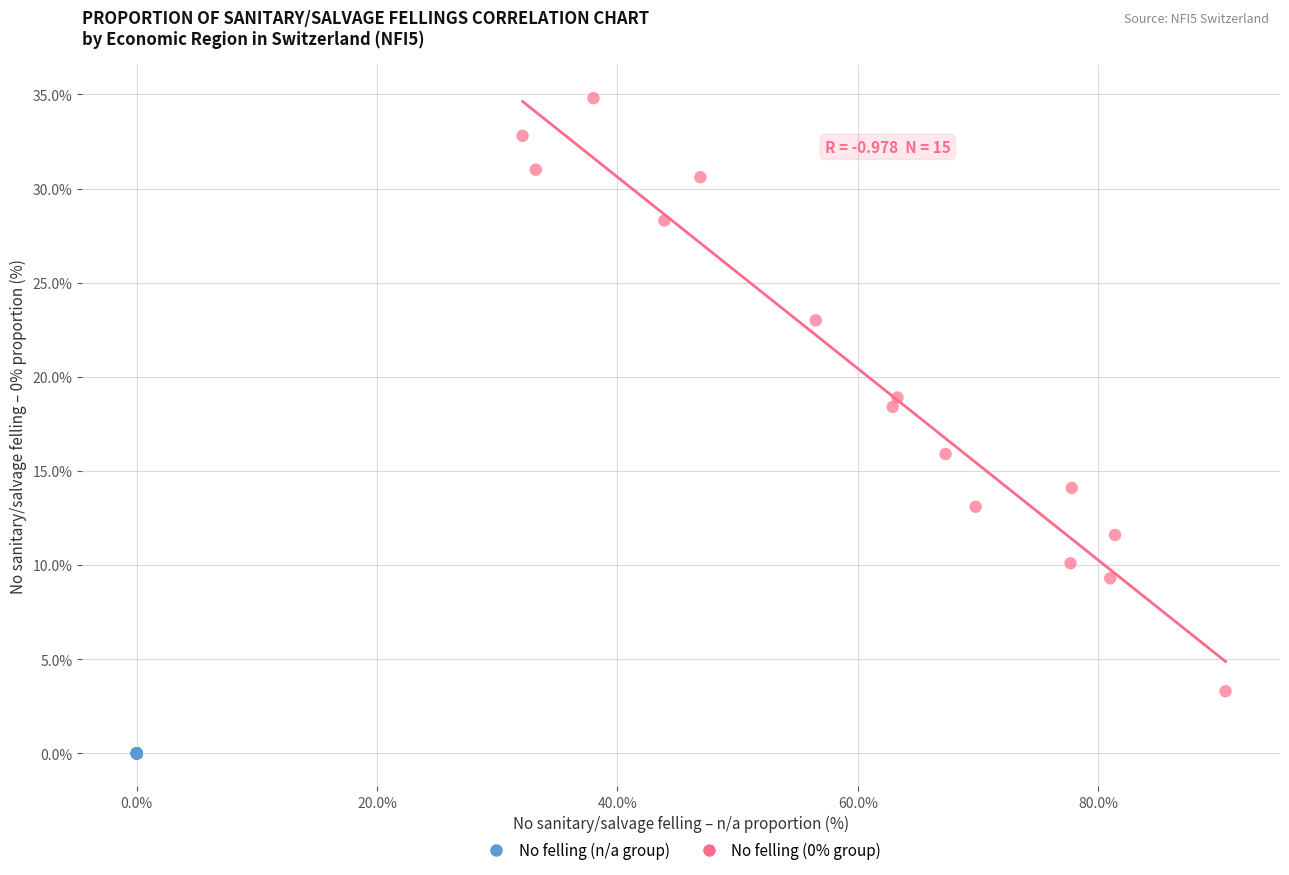

Which series reaches the minimum Y coordinate?

No felling (n/a group)